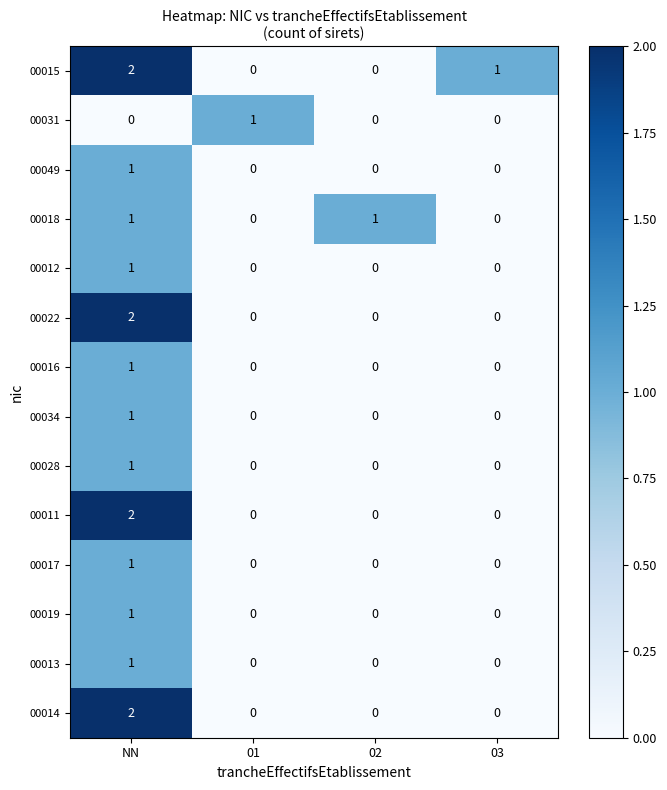

At which category is the sum across all series the highest?

NN